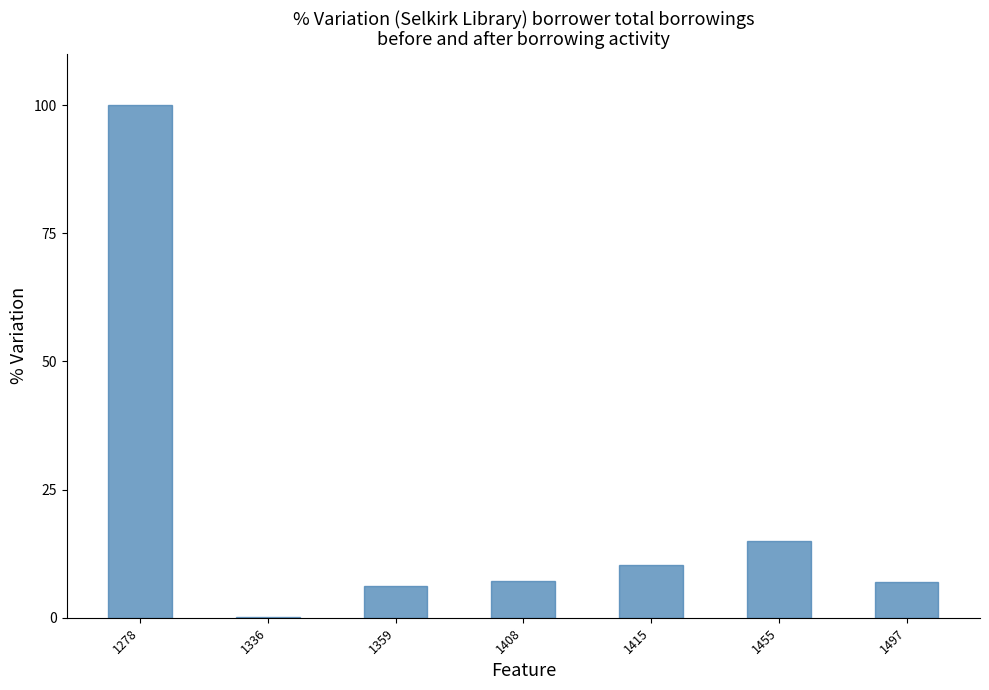

True or false: the data shows 6.2 at 1359.

True